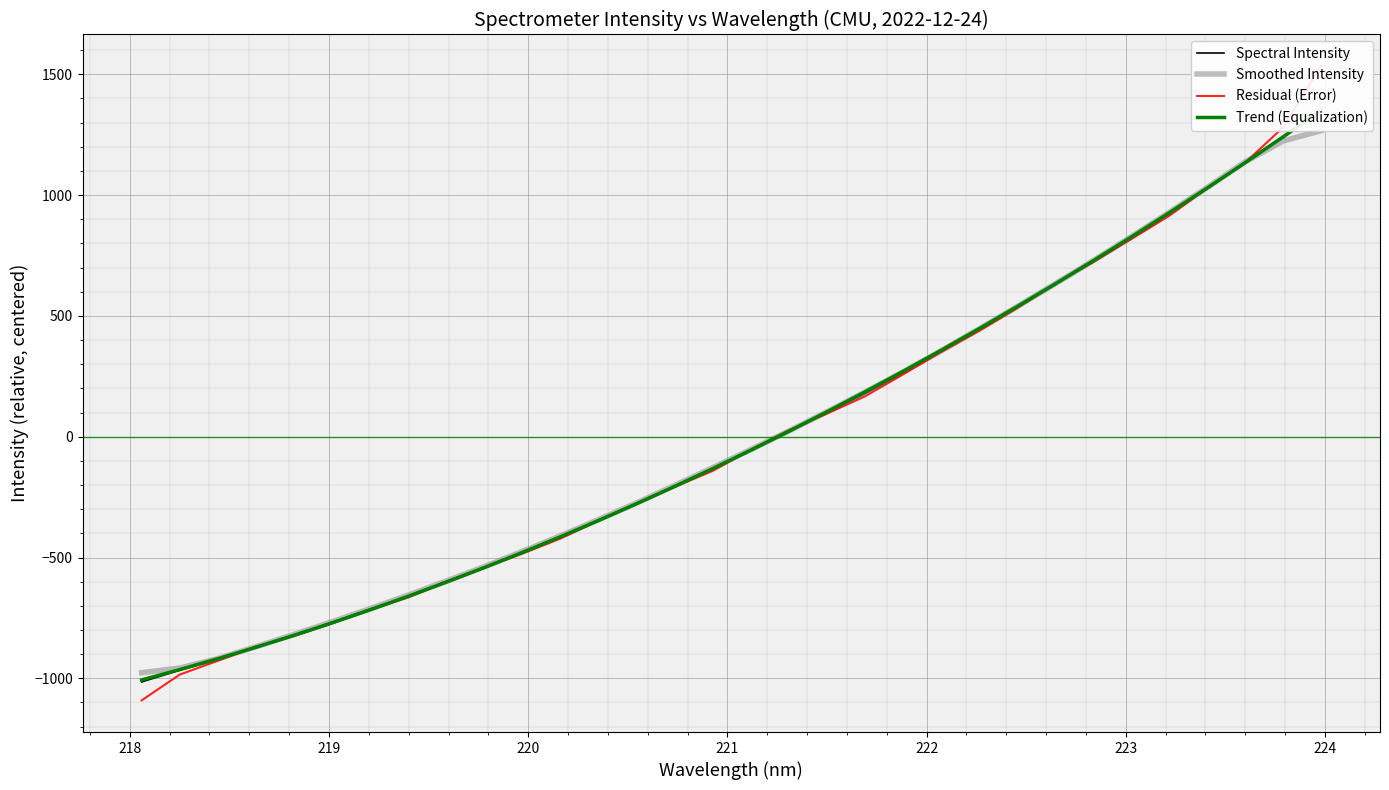

Reading left to right, transcribe all the data shown in this chart.

Spectral Intensity: -1015.0	-966.5	-921.5	-869.1	-820.5	-768.0	-712.9	-658.8	-598.3	-539.2	-477.8	-413.9	-344.6	-275.0	-203.8	-132.5	-53.5	24.5	100.3	178.4	264.5	353.5	443.1	536.1	632.4	726.3	823.9	923.2	1030.0	1136.2	1242.8	1355.6
Smoothed Intensity: -976.9	-957.4	-918.5	-869.1	-818.4	-765.9	-711.7	-655.4	-597.4	-537.6	-474.8	-410.1	-343.0	-274.0	-201.9	-128.1	-53.0	23.4	102.9	184.3	268.0	355.1	445.9	538.3	632.4	728.4	827.2	927.9	1031.2	1137.6	1224.1	1266.6
Residual (Error): -1091.2	-984.6	-927.6	-869.0	-824.8	-772.2	-715.4	-665.5	-600.0	-542.4	-483.9	-421.5	-347.9	-277.1	-207.5	-141.5	-54.4	26.5	95.2	166.8	257.6	350.2	437.5	531.7	632.6	722.0	817.4	913.8	1027.7	1133.5	1280.3	1533.6
Trend (Equalization): -1006.7	-963.9	-918.9	-871.7	-822.2	-770.5	-716.7	-660.6	-602.2	-541.7	-479.0	-414.0	-346.9	-277.5	-205.9	-132.1	-56.1	22.2	102.6	185.3	270.1	357.2	446.5	538.1	631.8	727.7	825.9	926.3	1028.8	1133.6	1240.6	1349.9